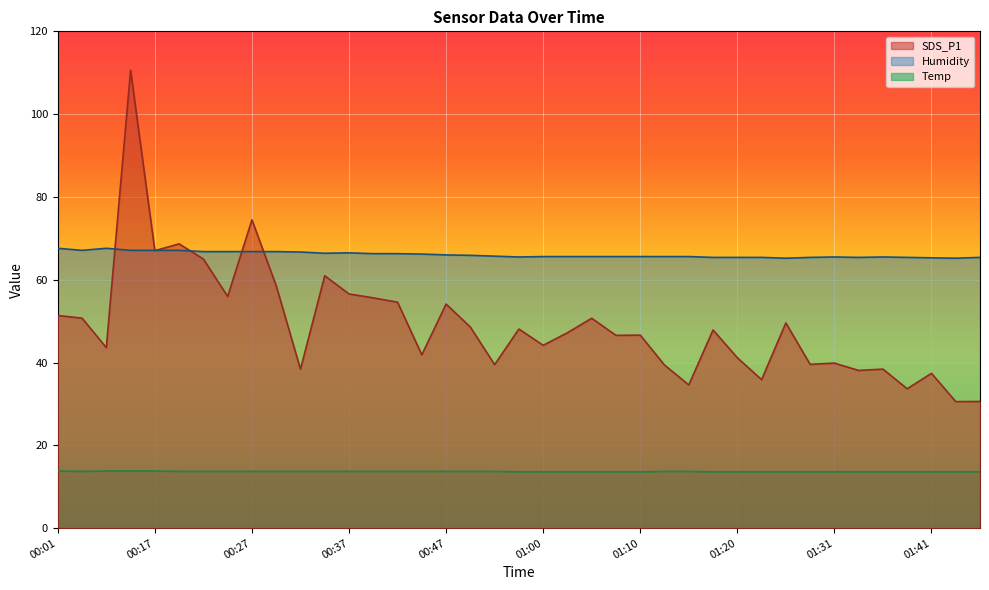

At which category does Temp reach its first local valley?

00:04